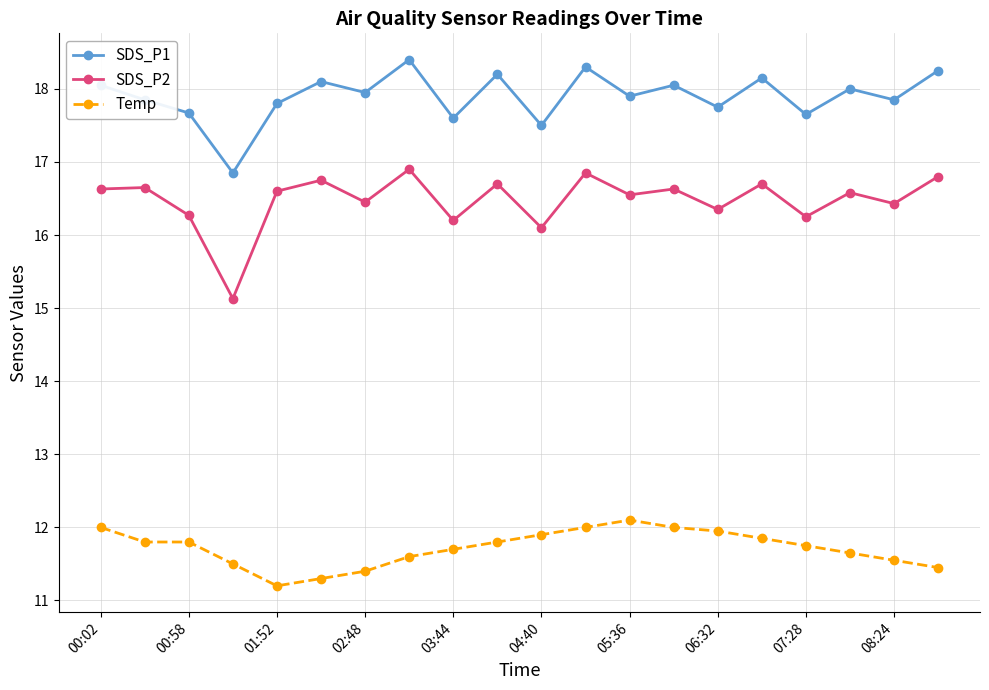

What is the smallest value displayed?

11.2